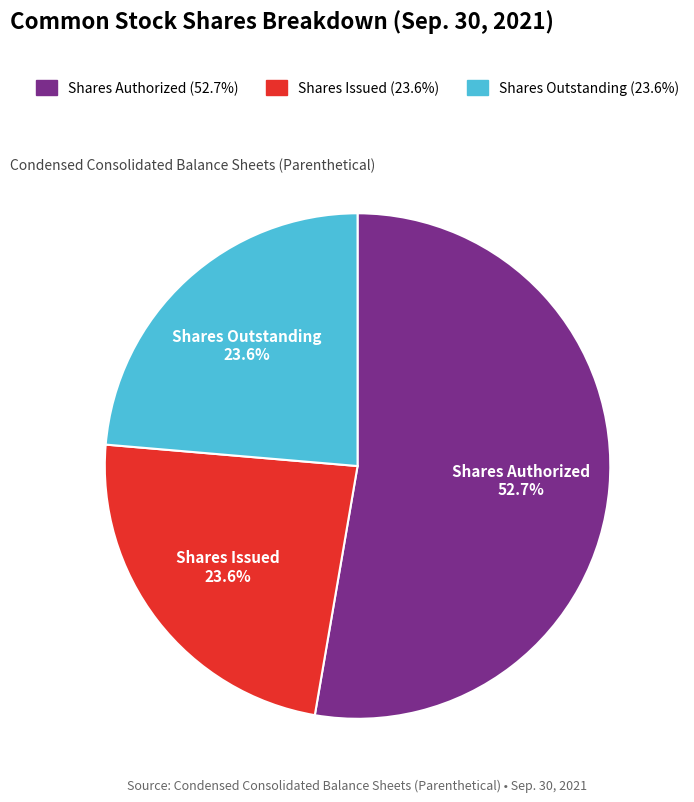

Count the number of slices in the pie.

3